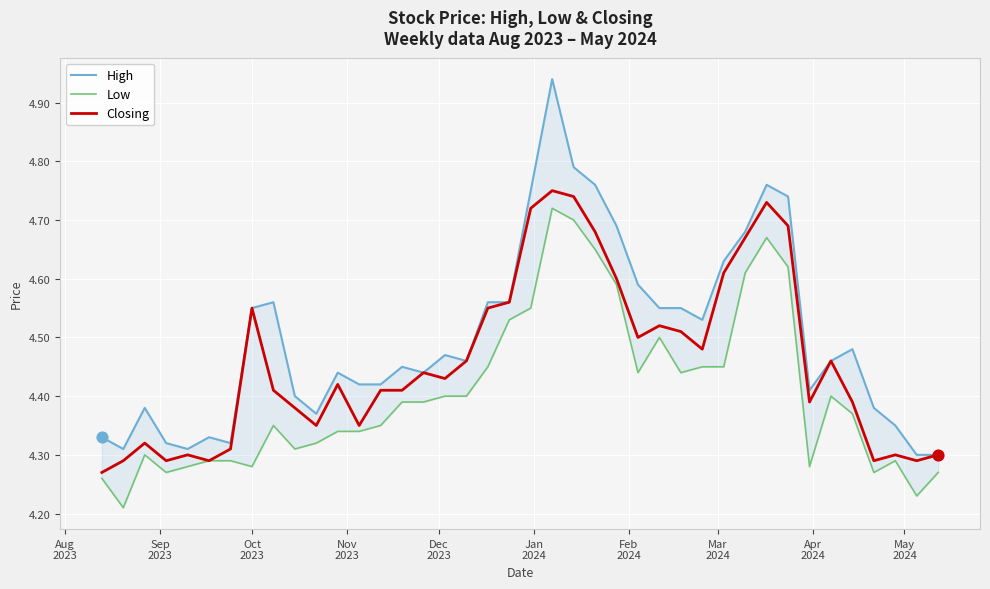

Is the value of High at 12 greater than the value of Closing at 28?

No